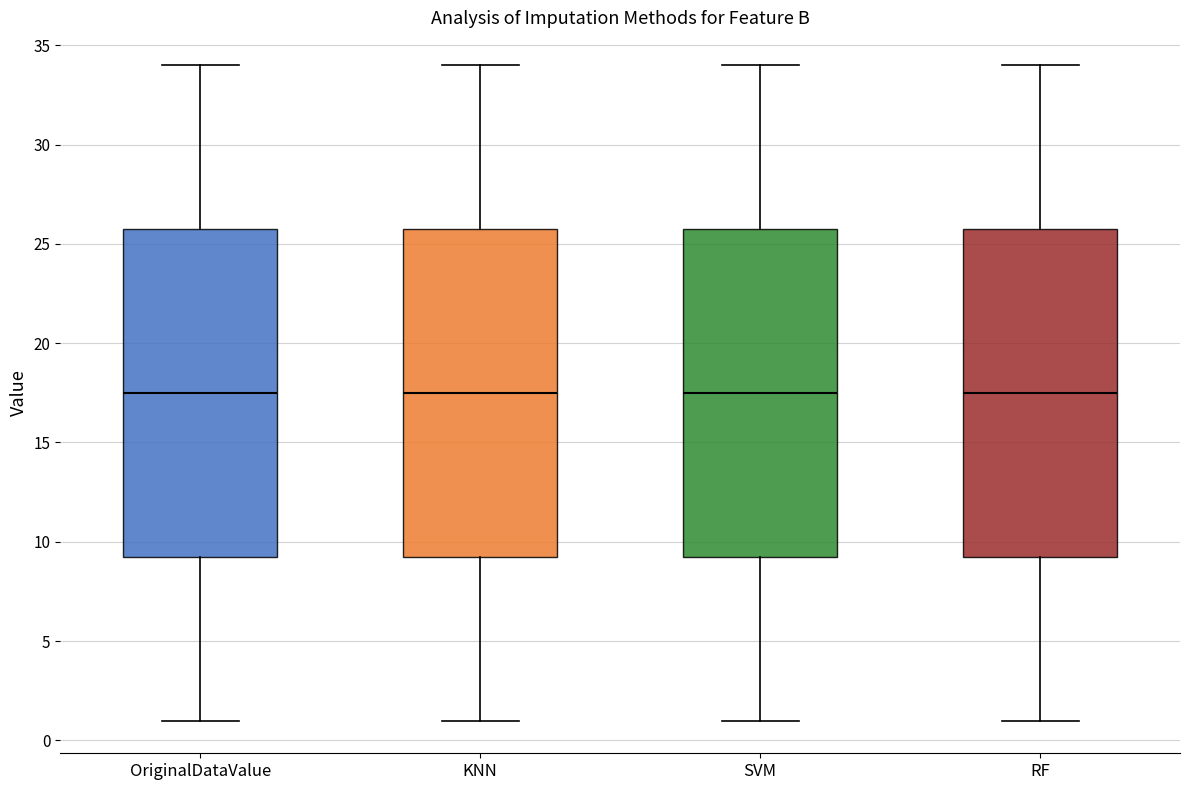

Reading left to right, read every box against the y-axis: the position of its median line, the range the box covers, and the ends of its whiskers. The values are not printed on the chart, so give them approximately, as read against the axis.

OriginalDataValue: median 17.5, box 9.5 to 26.0, whiskers 1.0 to 34.0
KNN: median 17.5, box 9.5 to 26.0, whiskers 1.0 to 34.0
SVM: median 17.5, box 9.5 to 26.0, whiskers 1.0 to 34.0
RF: median 17.5, box 9.5 to 26.0, whiskers 1.0 to 34.0